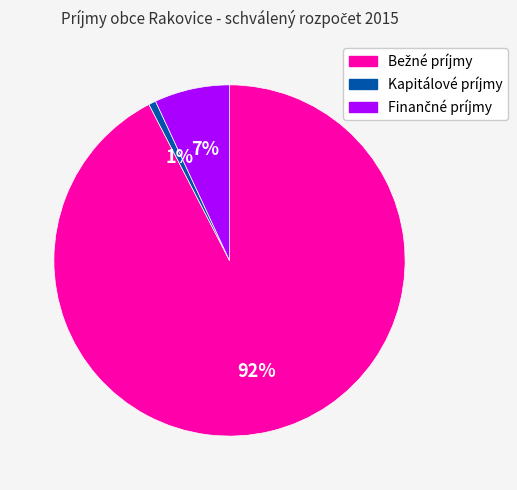

Is there any slice that represents more than half of the pie?

Yes